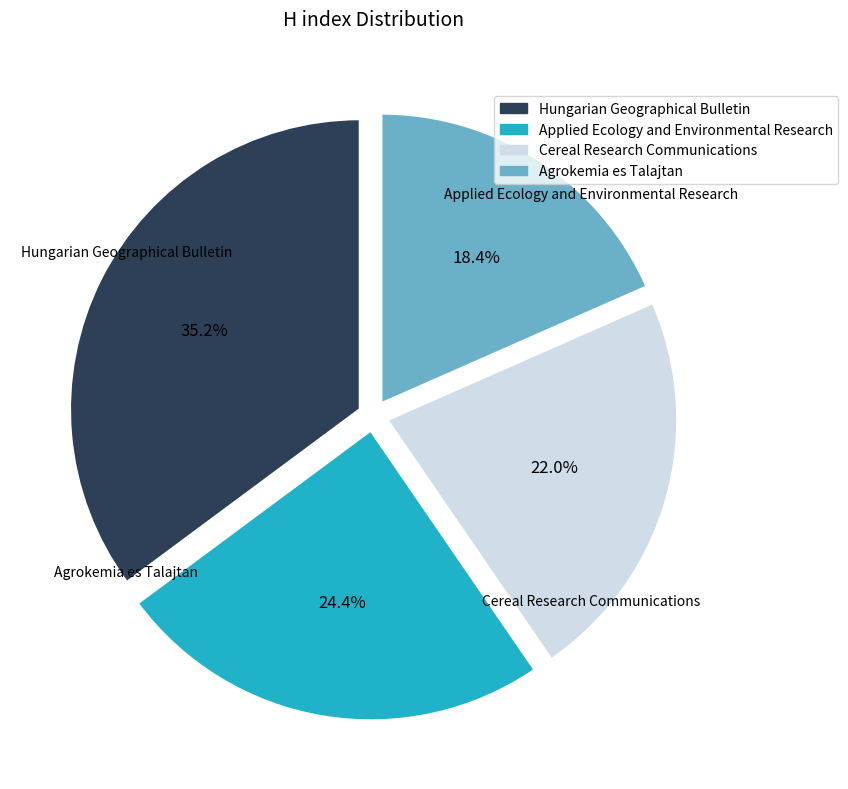

What is the smallest slice in the pie chart?

Agrokemia es Talajtan